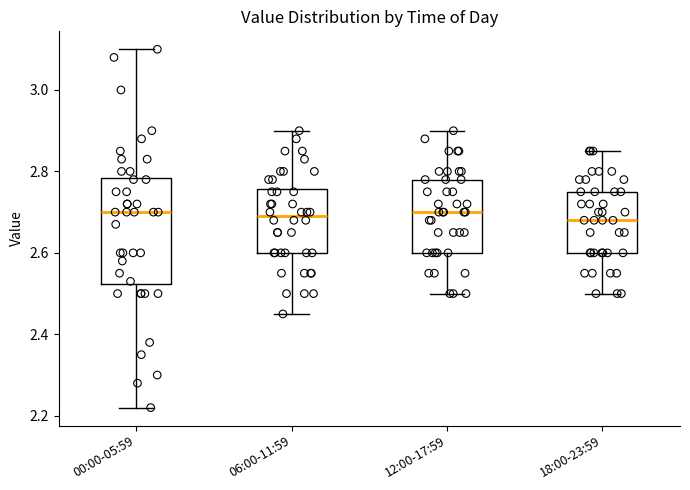

Where does the lower whisker of the box for 06:00-11:59 end on the y-axis? The values are not printed on the chart, so give them approximately, as read against the axis.

2.46